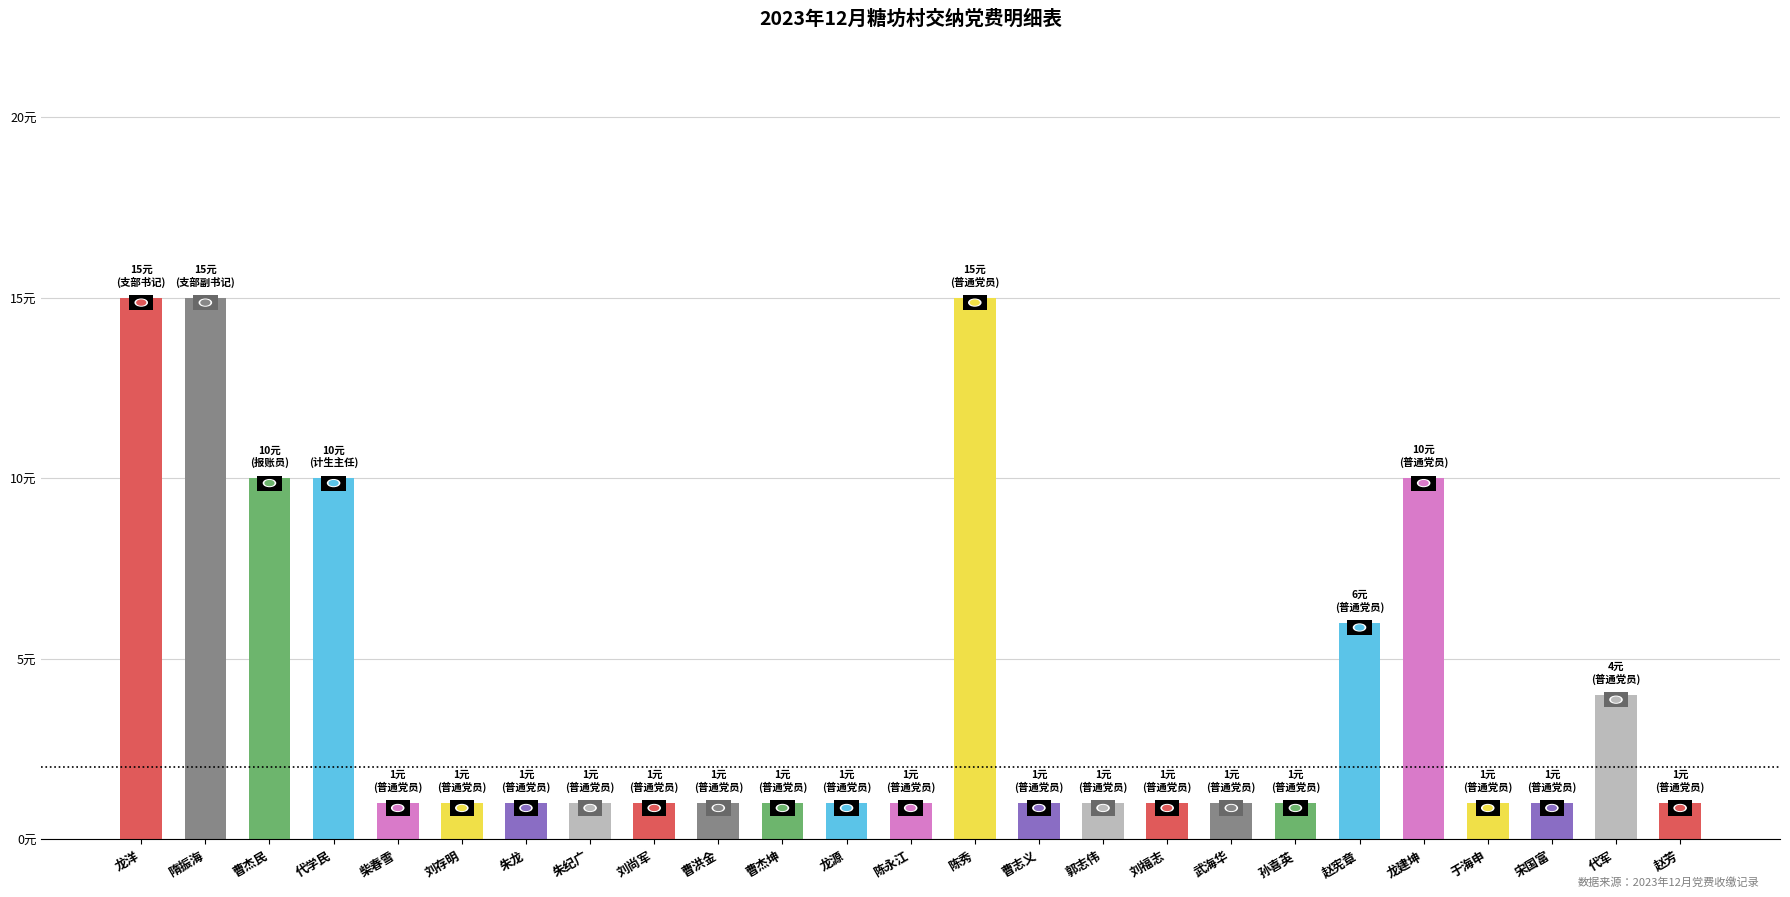

Are the bars horizontal?

No